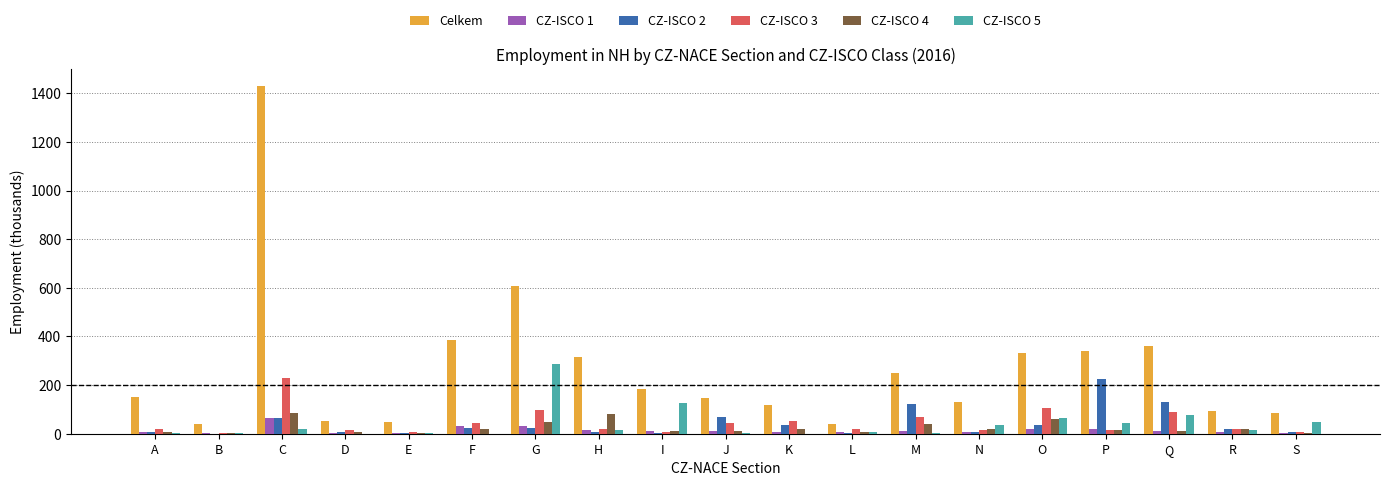

Which series has the largest total across all categories?

Celkem